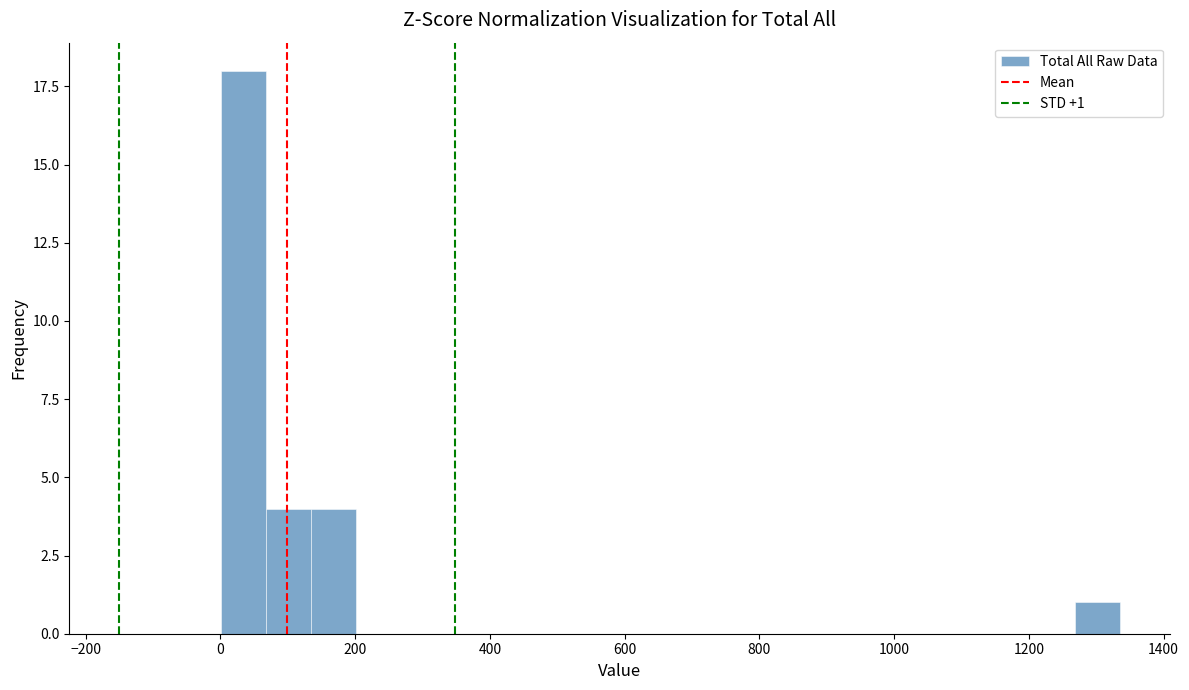

Read against the x-axis, roughly where is the centre of the tallest bar?

40